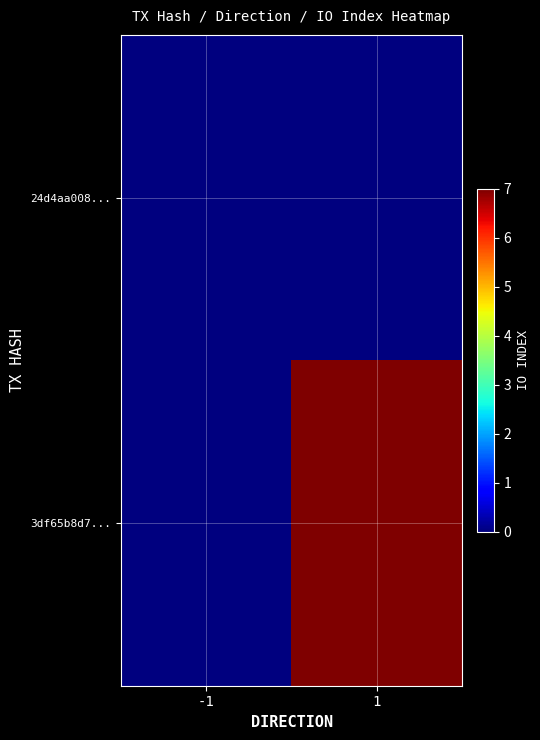

The value of 3df65b8d7... at 1 is 12.3. True or false?

False